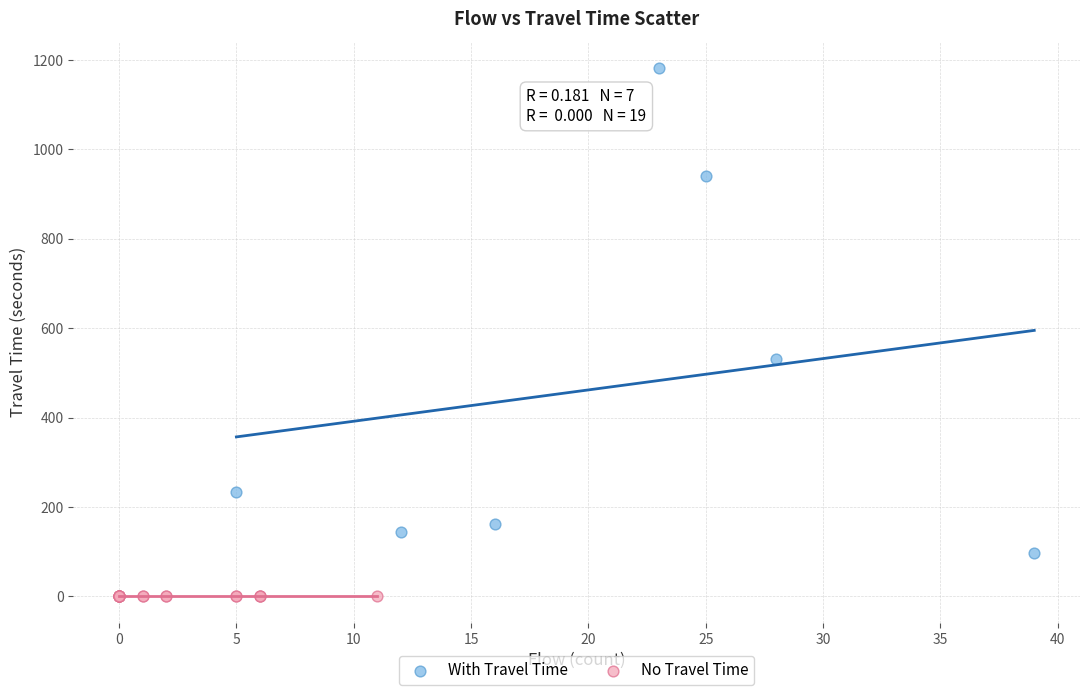

Which series contains the lowest Y value?

No Travel Time